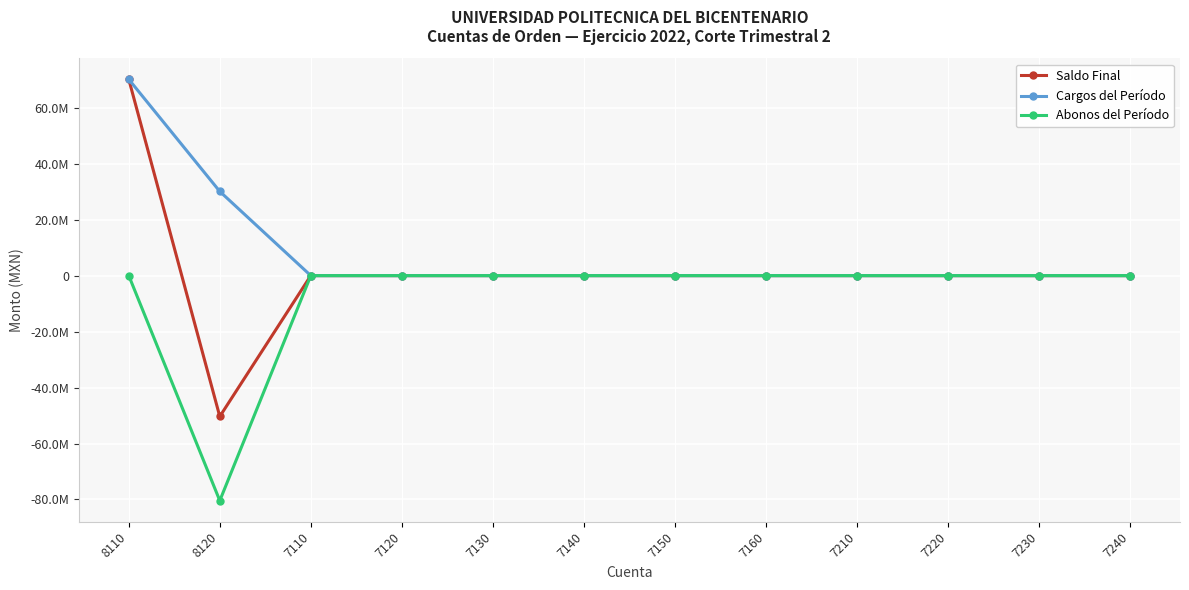

The Abonos del Período series shows -51296996.2 at 7140. True or false?

False